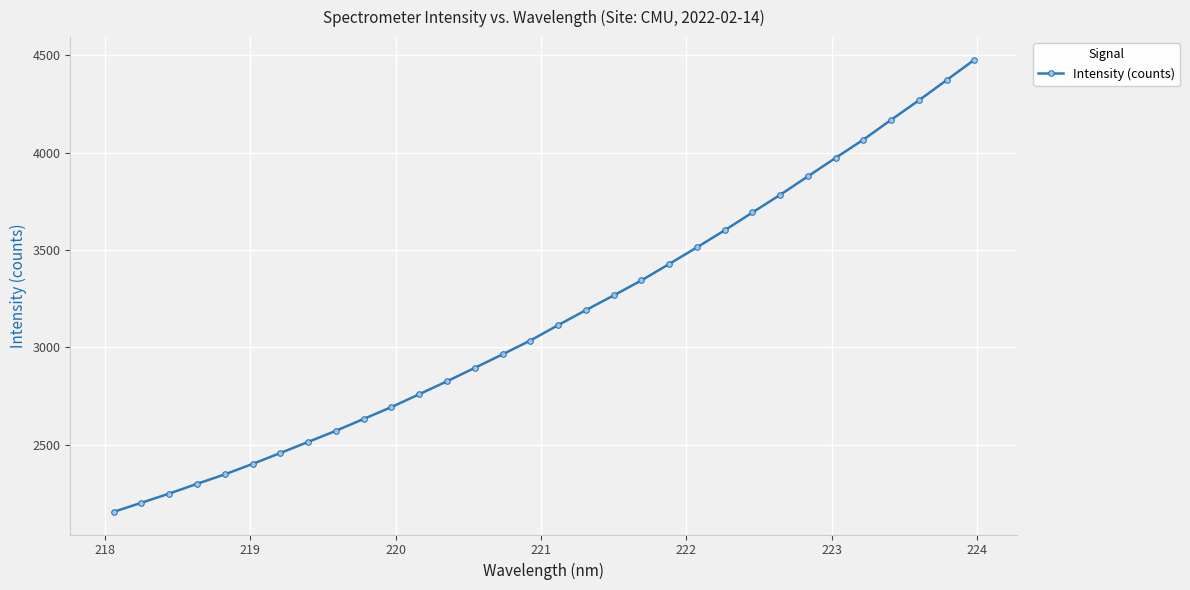

What is the value of the 15th point from the left?

2964.2